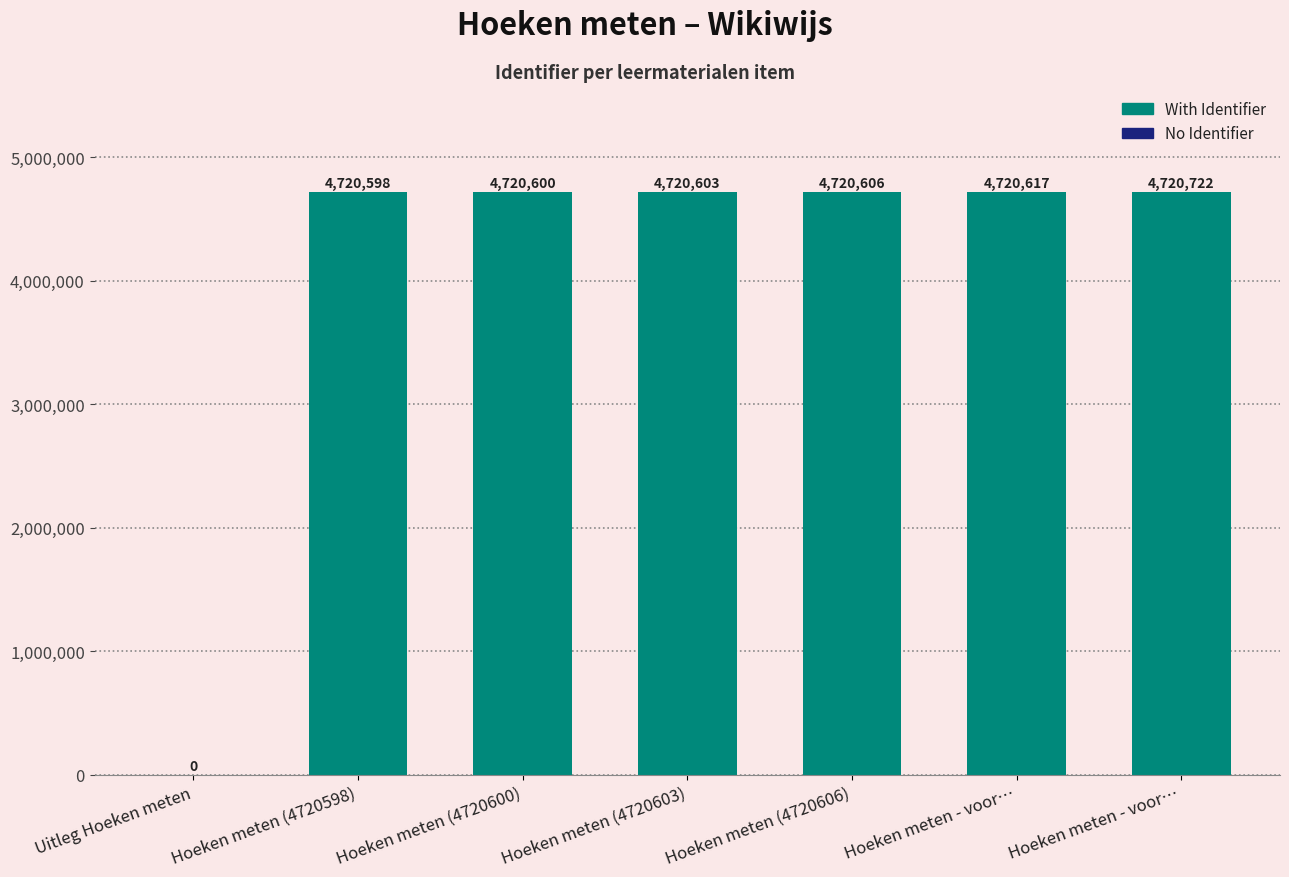

Which category has the lowest value across all series?

Uitleg Hoeken meten